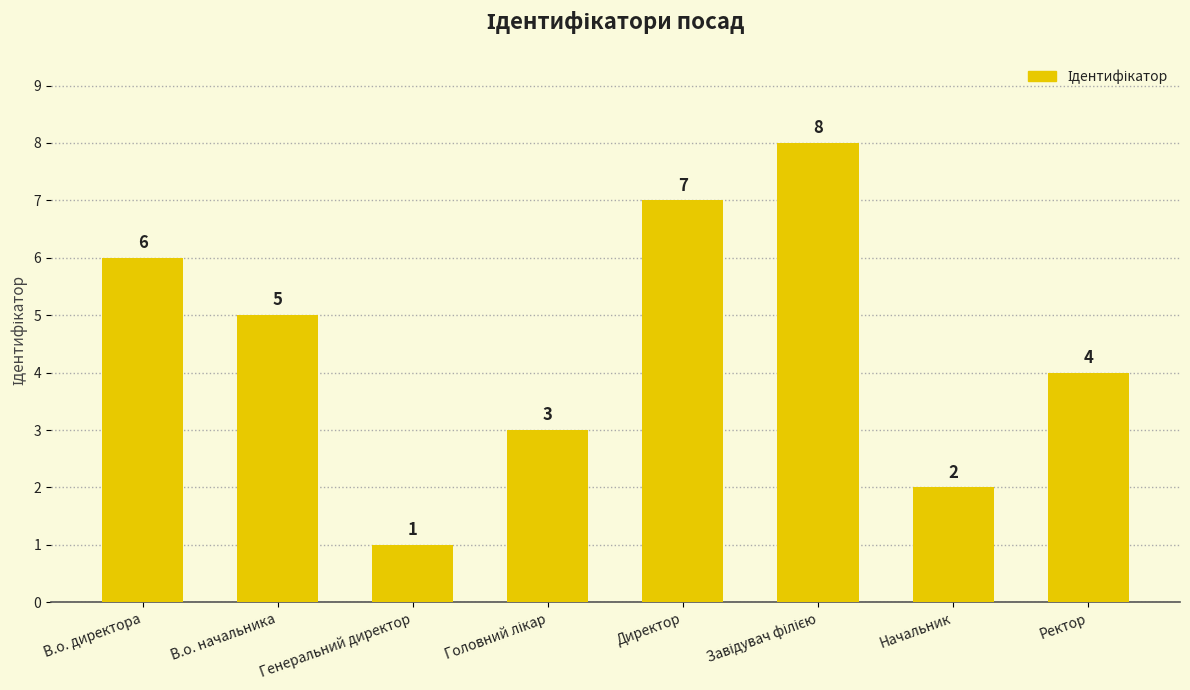

What is the label of the 8th bar from the right?

В.о. директора